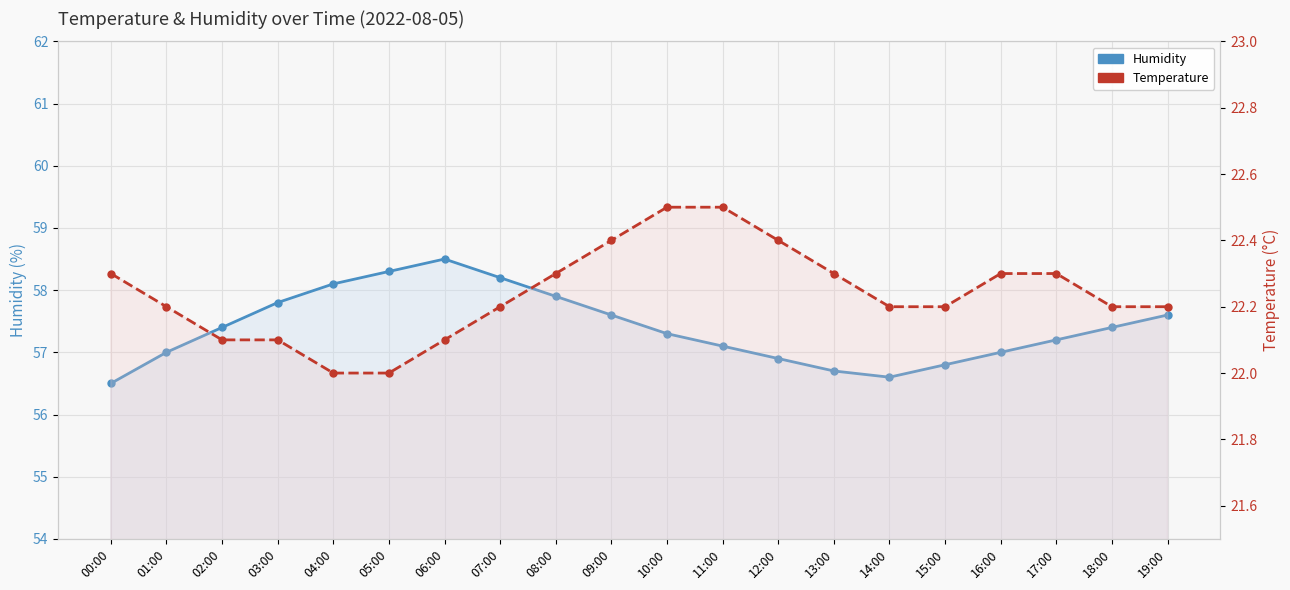

Reading left to right, extract all data points from this chart.

Humidity: 56.5	57.0	57.4	57.8	58.1	58.3	58.5	58.2	57.9	57.6	57.3	57.1	56.9	56.7	56.6	56.8	57.0	57.2	57.4	57.6
Temperature: 22.3	22.2	22.1	22.1	22.0	22.0	22.1	22.2	22.3	22.4	22.5	22.5	22.4	22.3	22.2	22.2	22.3	22.3	22.2	22.2